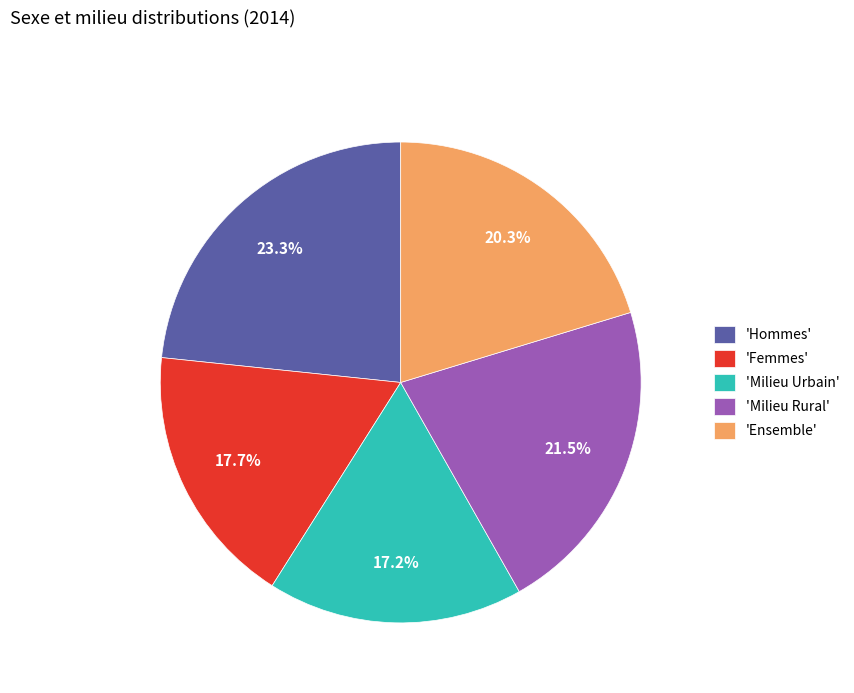

What is the largest slice in the pie chart?

'Hommes'